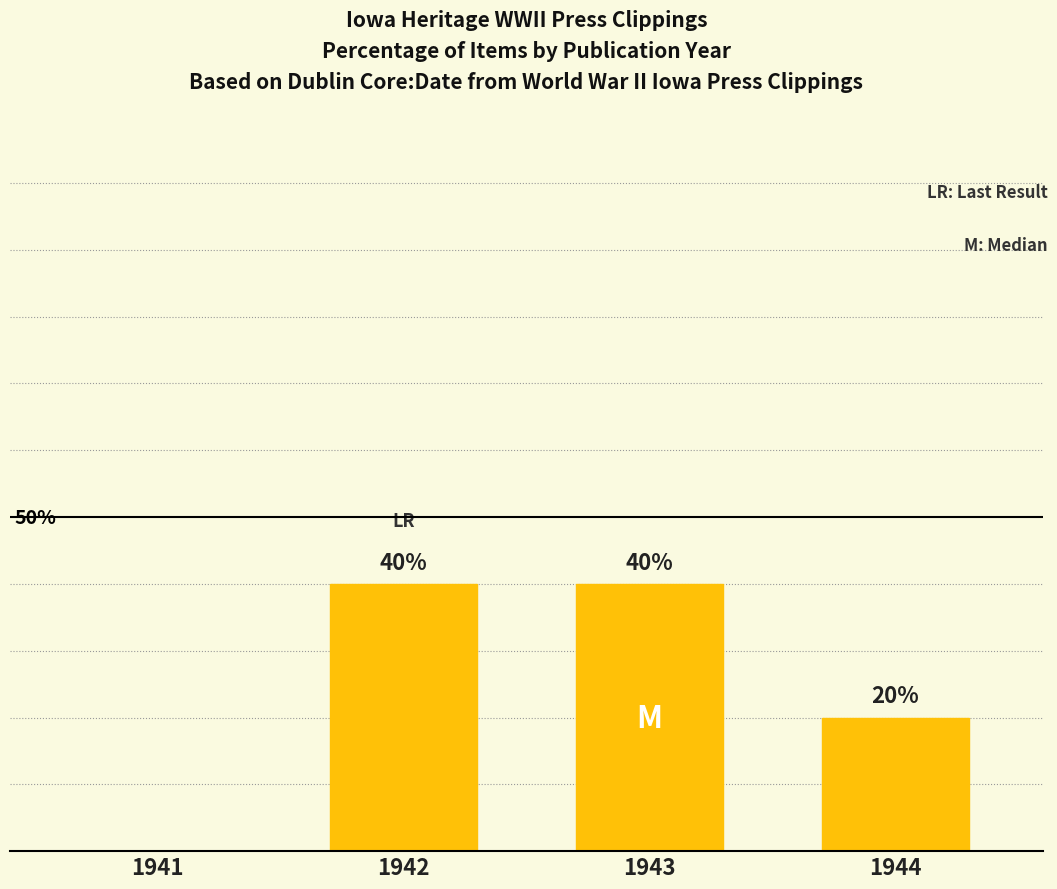

Are the bars horizontal?

No